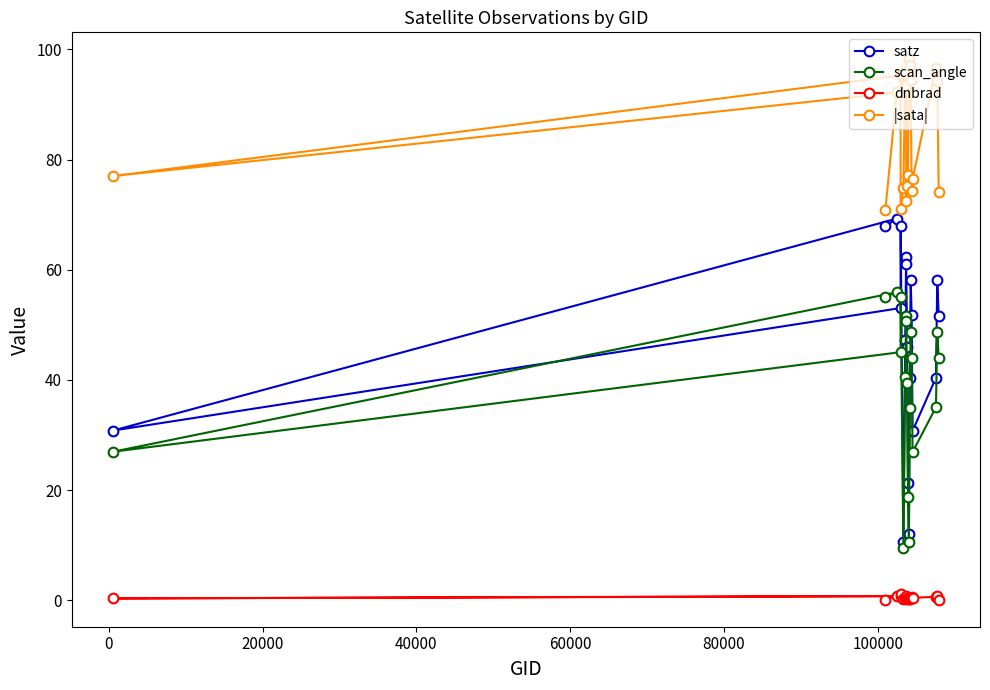

What is the difference between the maximum and second lowest values in the dnbrad series?

1.1